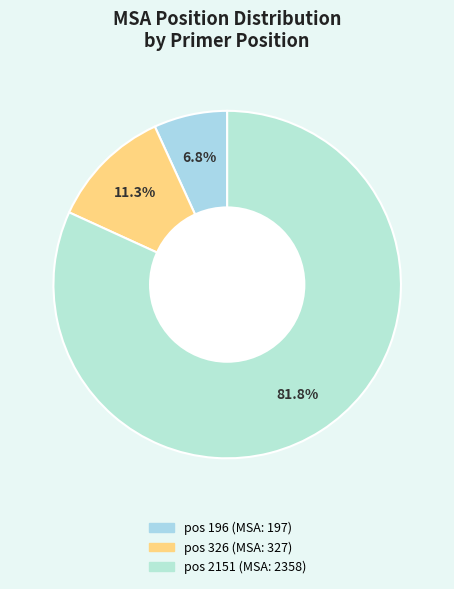

Count the number of slices in the pie.

3